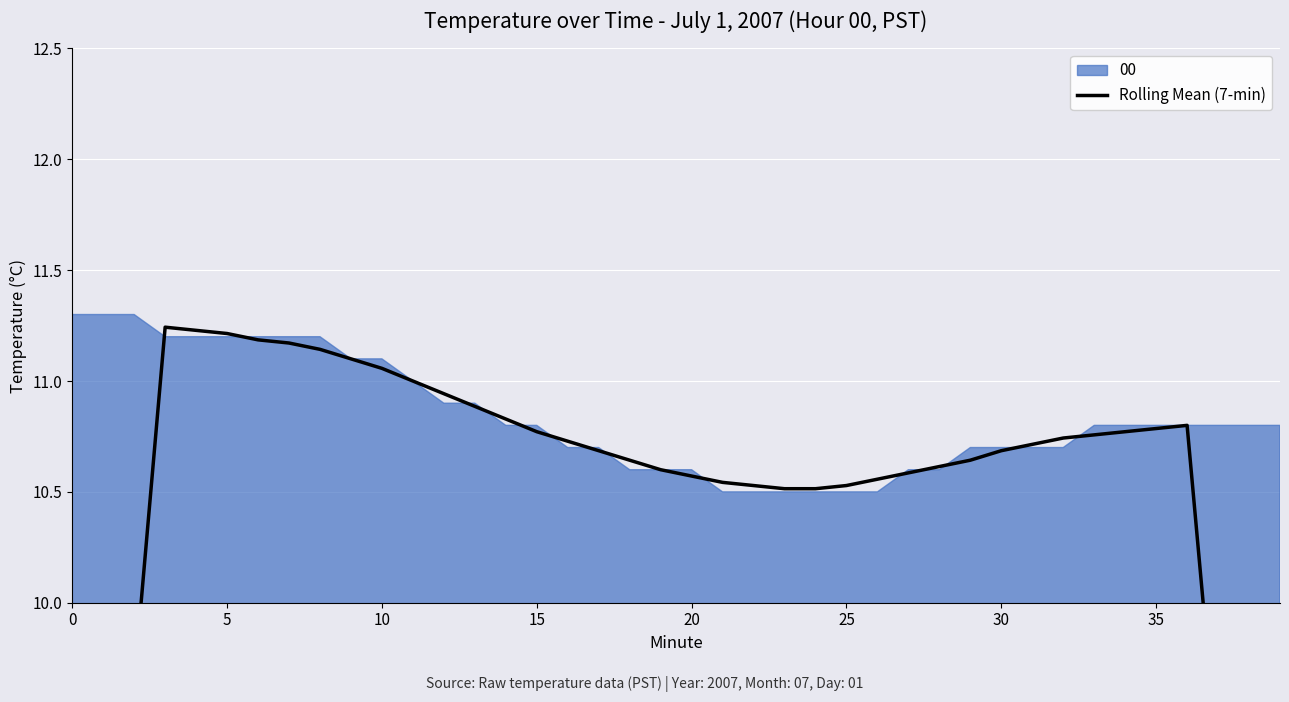

True or false: there are more than 2 points higher than both neighbors.

False